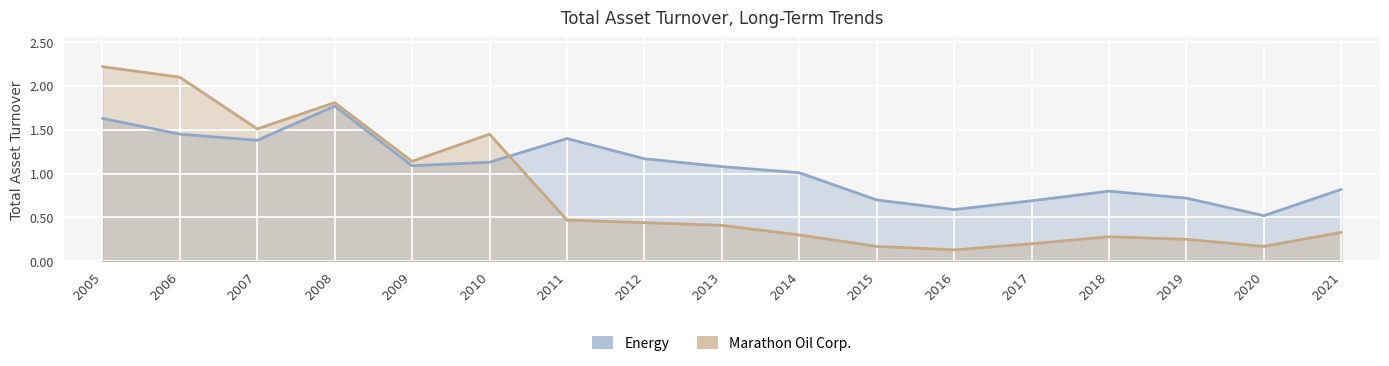

At which category is the sum across all series the highest?

2005